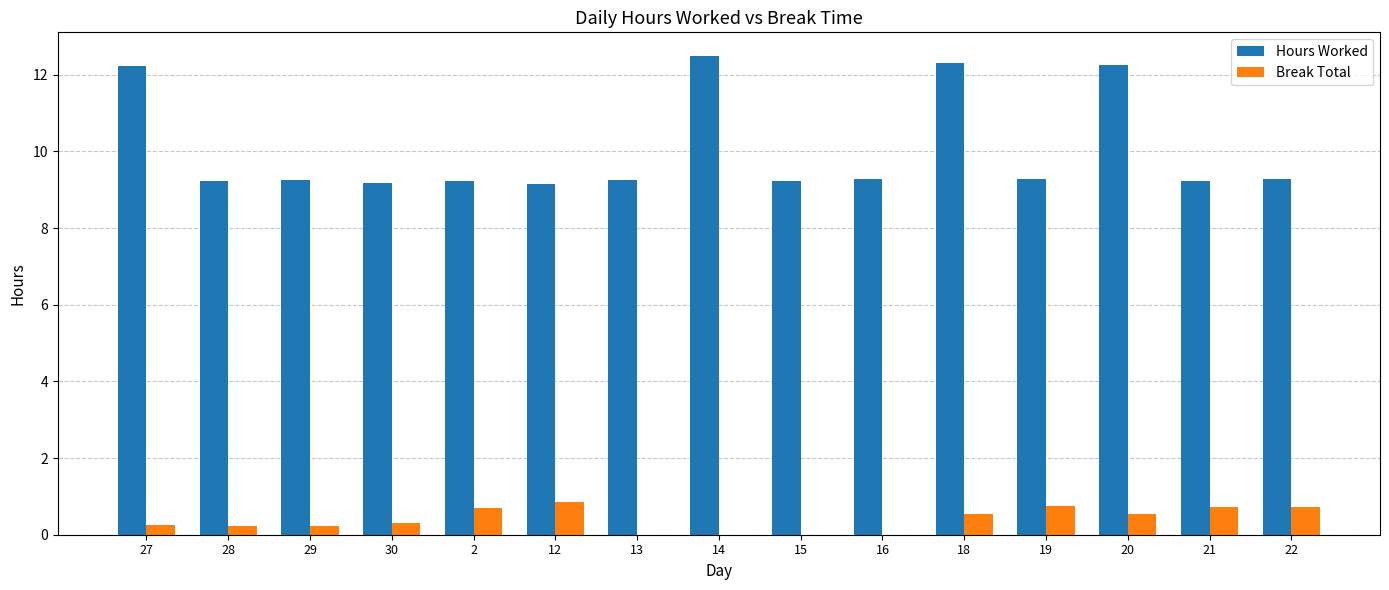

Which series has the largest total across all categories?

Hours Worked